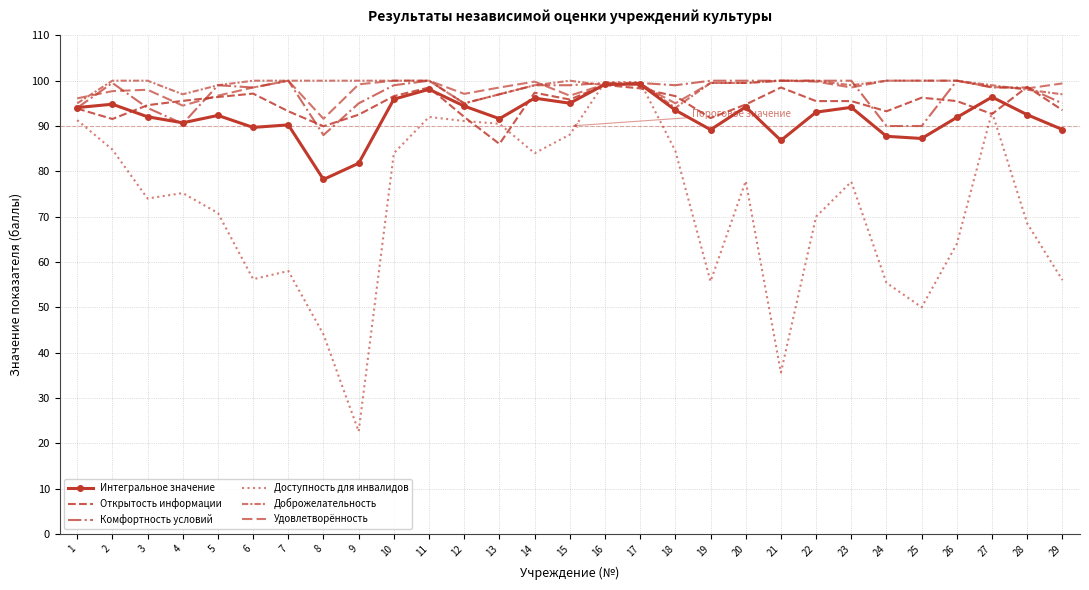

The Доступность для инвалидов series shows 120.3 at 28. True or false?

False